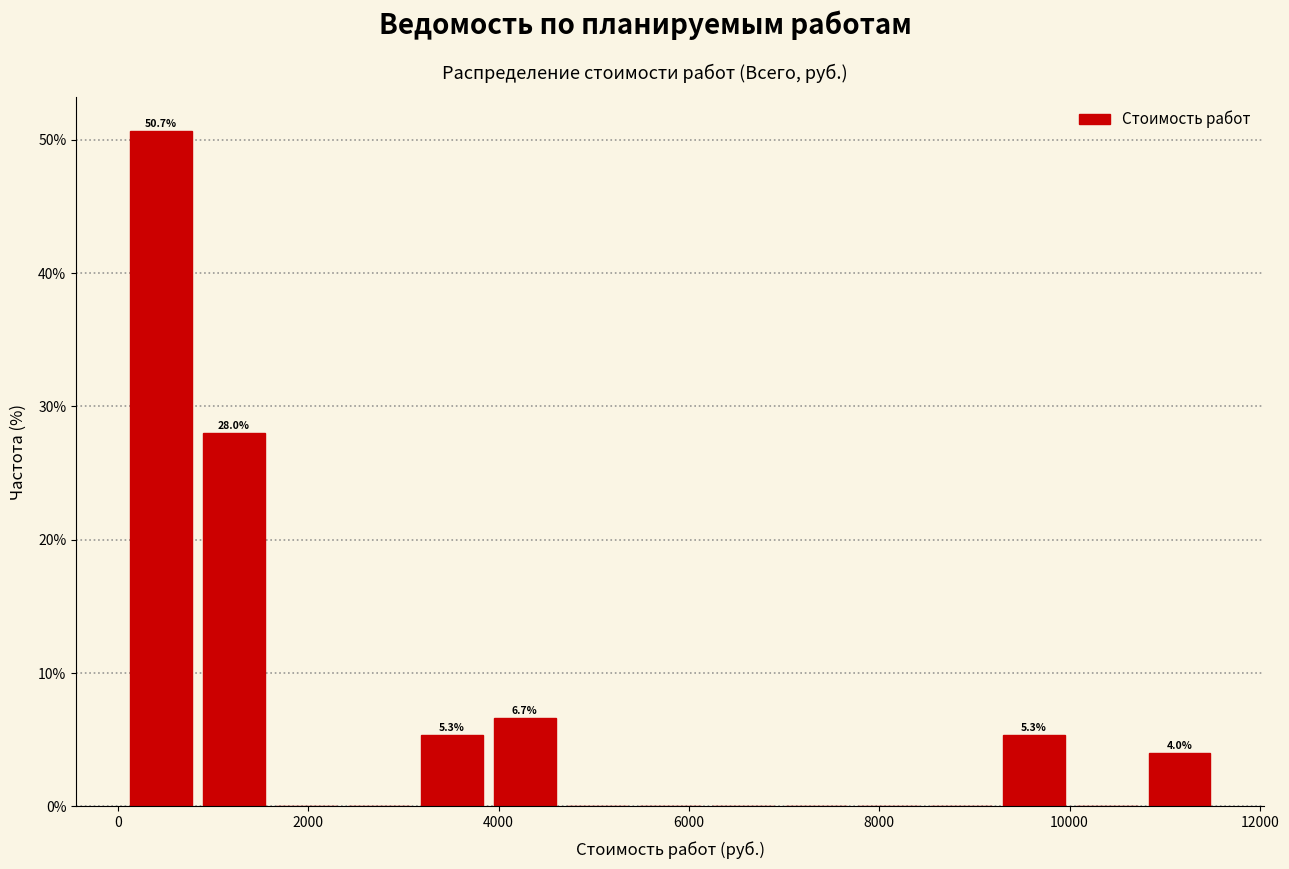

Around what value on the x-axis is the tallest bar? Give the approximate position of its centre, as read against the axis.

400